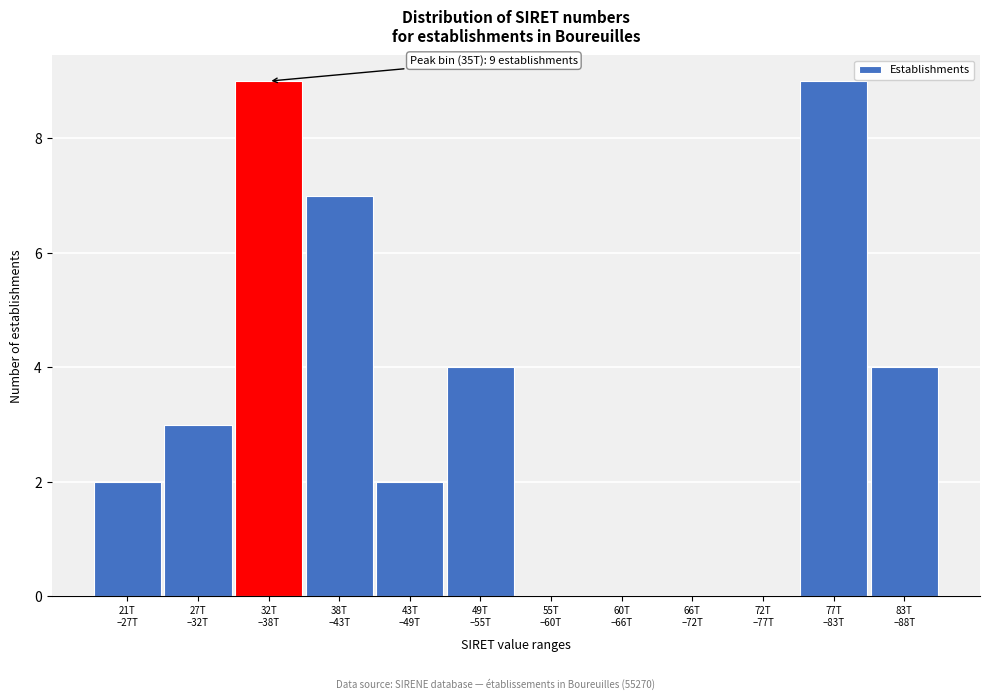

What is the greatest value displayed?

9